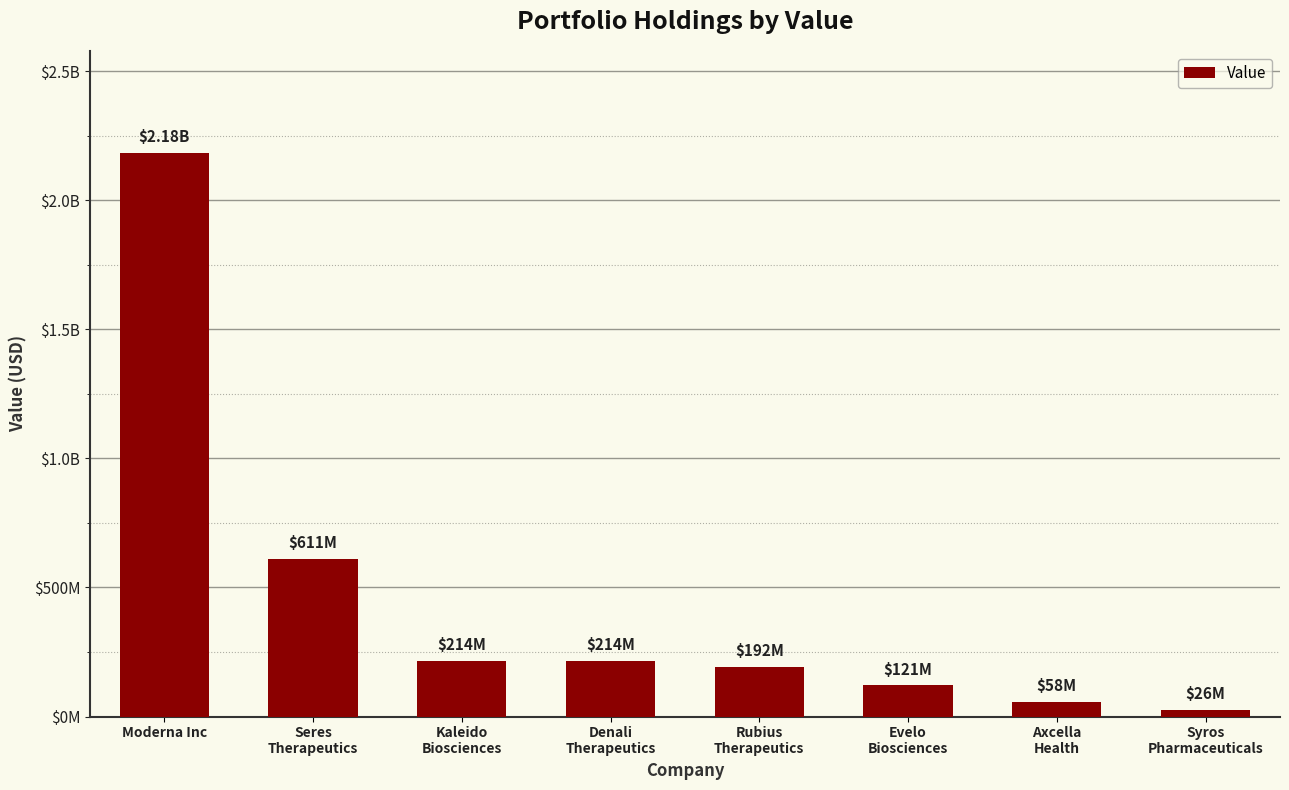

What is the change in value from Seres
Therapeutics to Denali
Therapeutics?

-396423000